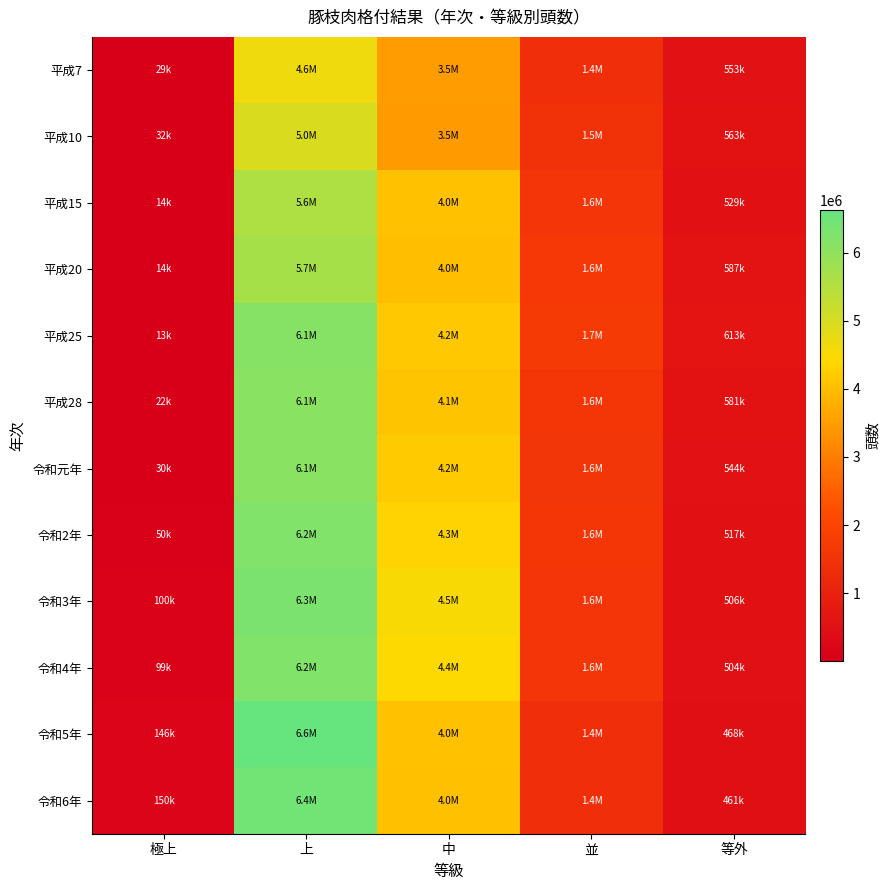

Reading left to right, list all the values displayed in this chart.

平成7: 極上=28938.0	上=4645454.5	中=3491362.5	並=1378649.5	等外=553410.0
平成10: 極上=32313.0	上=4951913.5	中=3459419.5	並=1465252.0	等外=562784.5
平成15: 極上=13750.0	上=5577976.5	中=4046346.5	並=1556929.0	等外=528640.5
平成20: 極上=13954.0	上=5677116.0	中=3992418.0	並=1648156.0	等外=586944.5
平成25: 極上=13186.0	上=6140789.0	中=4151833.0	並=1705977.0	等外=612632.5
平成28: 極上=22440.0	上=6099284.0	中=4113169.0	並=1595909.0	等外=580723.0
令和元年: 極上=29968.0	上=6081826.0	中=4199754.0	並=1562339.0	等外=543903.0
令和2年: 極上=50408.0	上=6222968.0	中=4345009.0	並=1590382.0	等外=517389.0
令和3年: 極上=99653.0	上=6290401.0	中=4485260.0	並=1557478.0	等外=506432.0
令和4年: 極上=98661.0	上=6229418.0	中=4434715.0	並=1550993.0	等外=503607.0
令和5年: 極上=145874.0	上=6622292.0	中=4042079.0	並=1368487.0	等外=468321.0
令和6年: 極上=149901.0	上=6430103.0	中=4025245.0	並=1374313.0	等外=460979.0